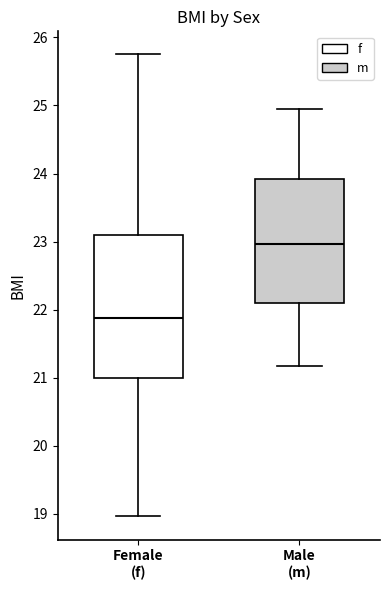

Reading left to right, read every box against the y-axis: the position of its median line, the range the box covers, and the ends of its whiskers. The values are not printed on the chart, so give them approximately, as read against the axis.

Female (f): median 21.9, box 21.0 to 23.1, whiskers 19.0 to 25.8
Male (m): median 23.0, box 22.1 to 23.9, whiskers 21.2 to 25.0